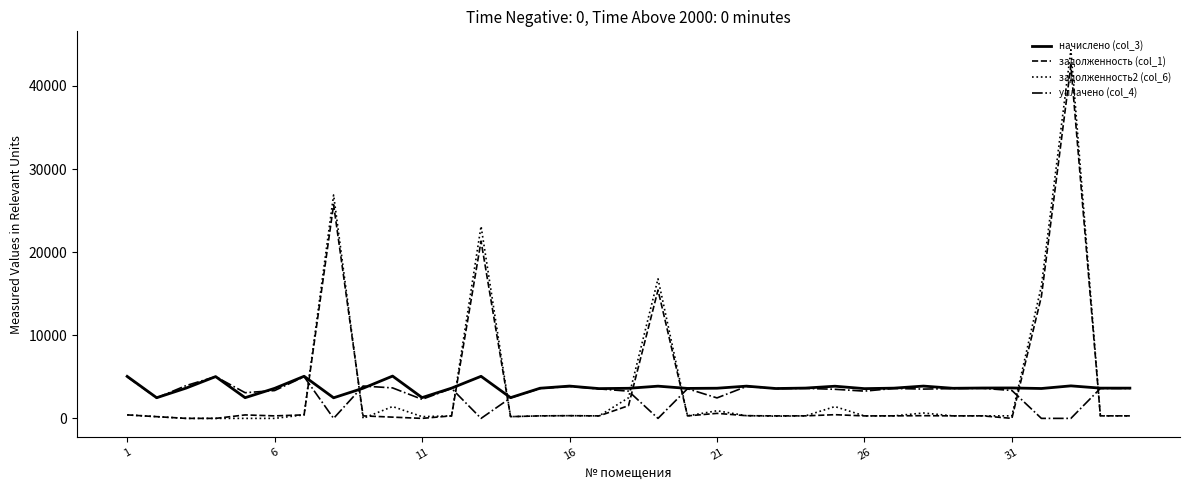

What is the greatest value displayed?

44347.9